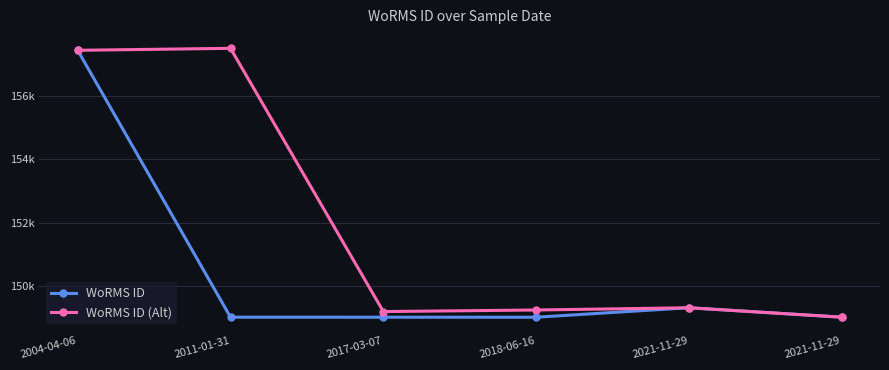

What is the average value of the WoRMS ID (Alt) series?

151955